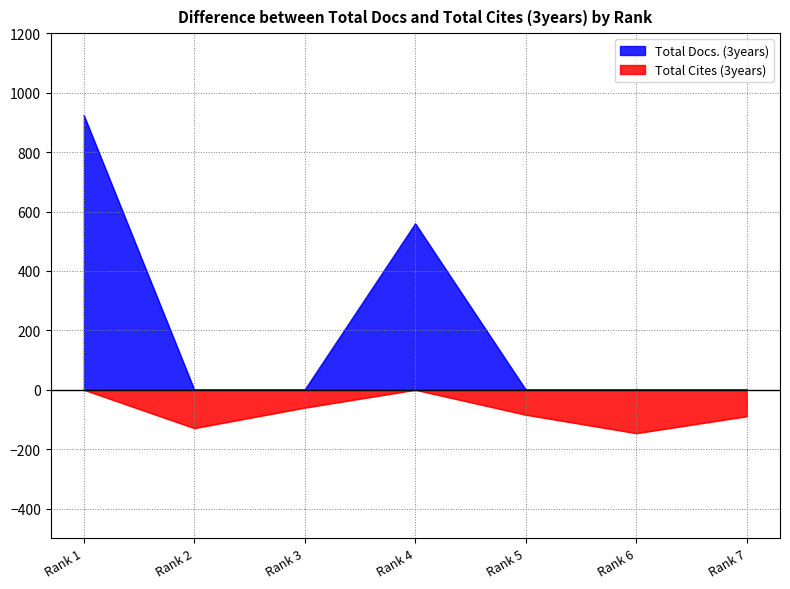

At which category is the sum across all series the highest?

Rank 1